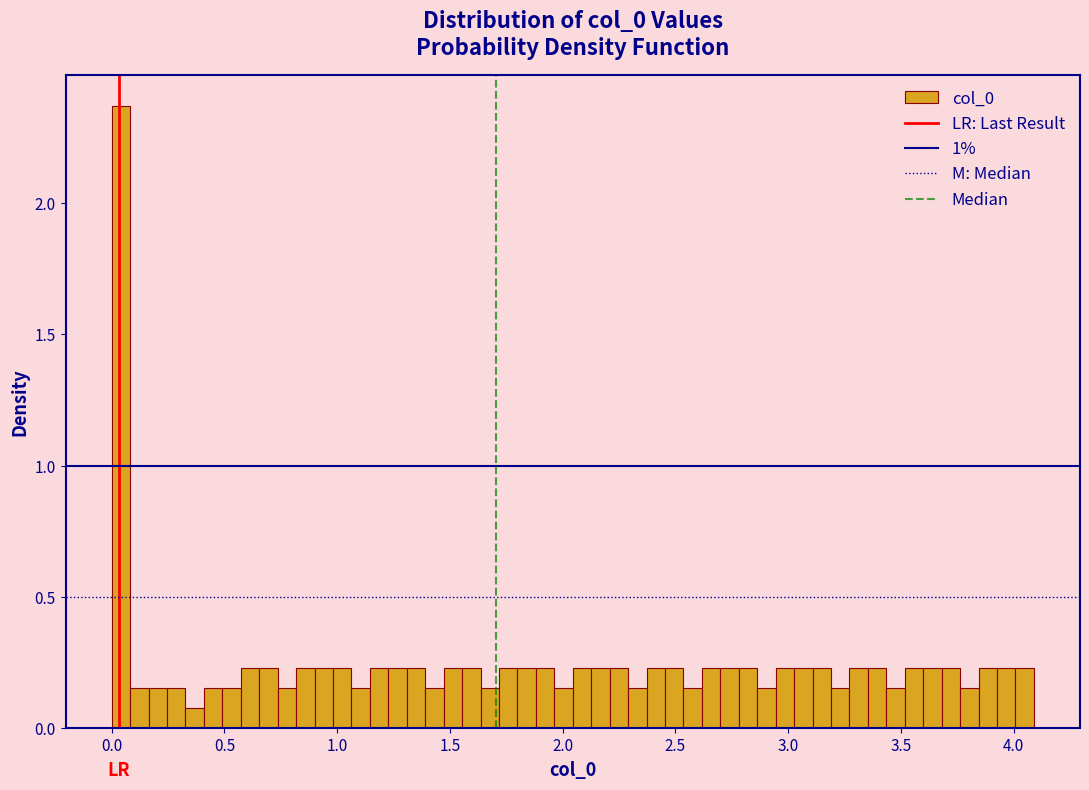

Around what value on the x-axis is the tallest bar? Give the approximate position of its centre, as read against the axis.

0.05